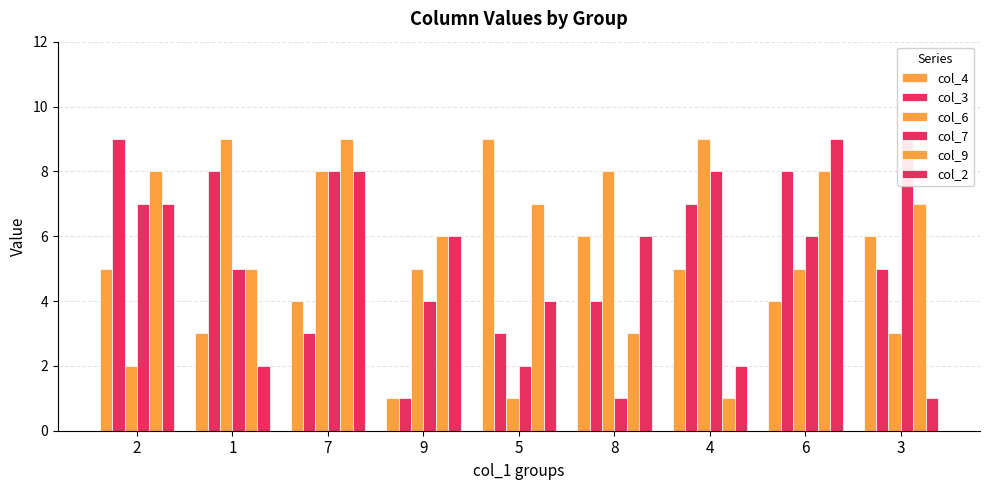

What is the total value across all series at 8?

28